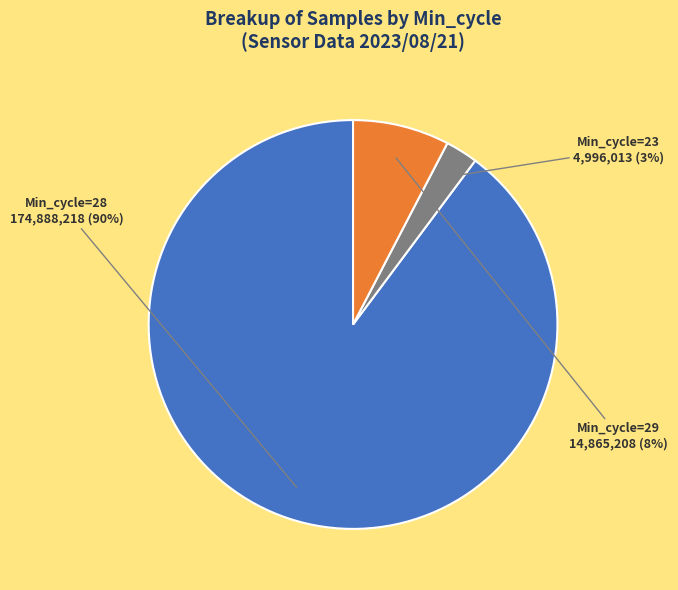

Is there a majority slice in this chart?

Yes